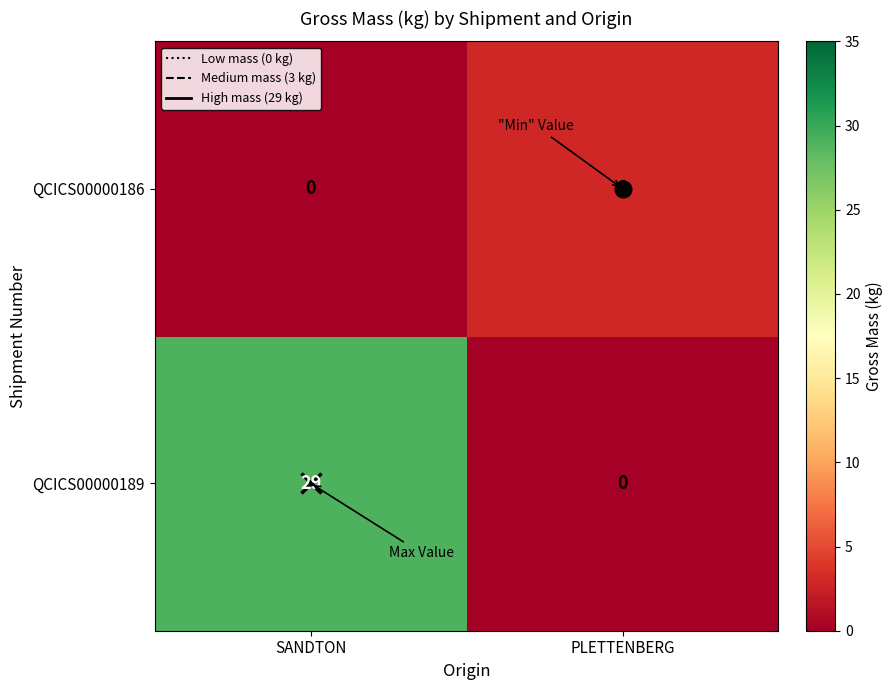

The QCICS00000186 series shows 0 at SANDTON. True or false?

True